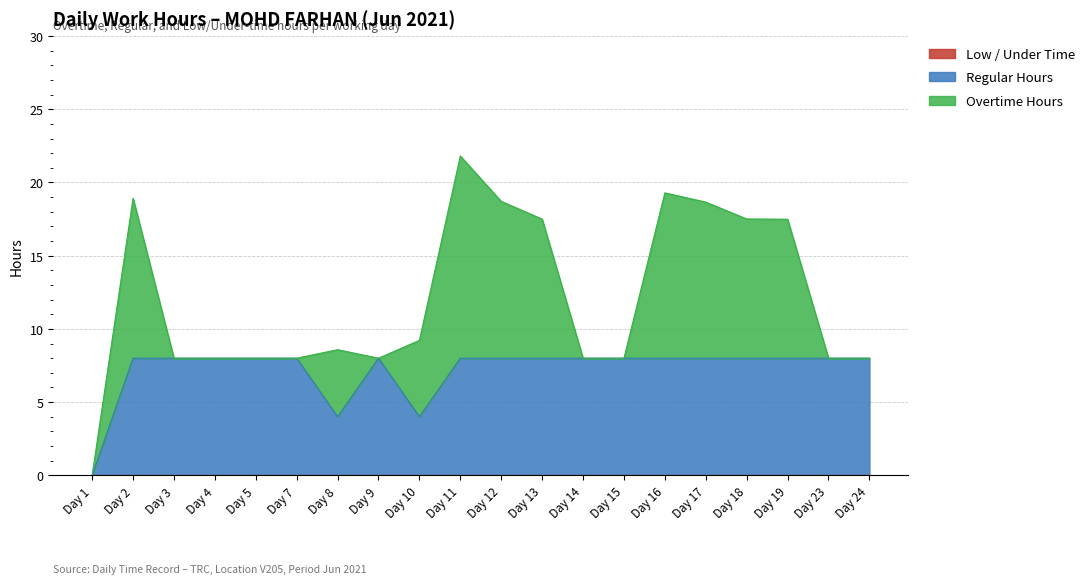

Between 24 and 5, which is larger?

24